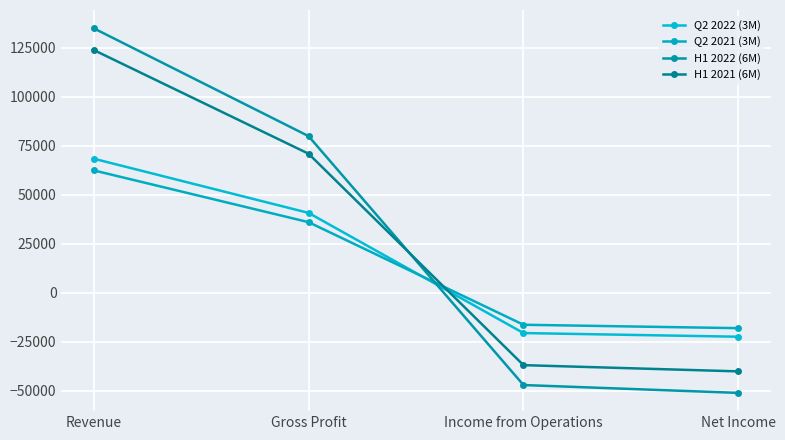

What is the value of the Q2 2021 (3M) point at the 4th from the left?

-18046